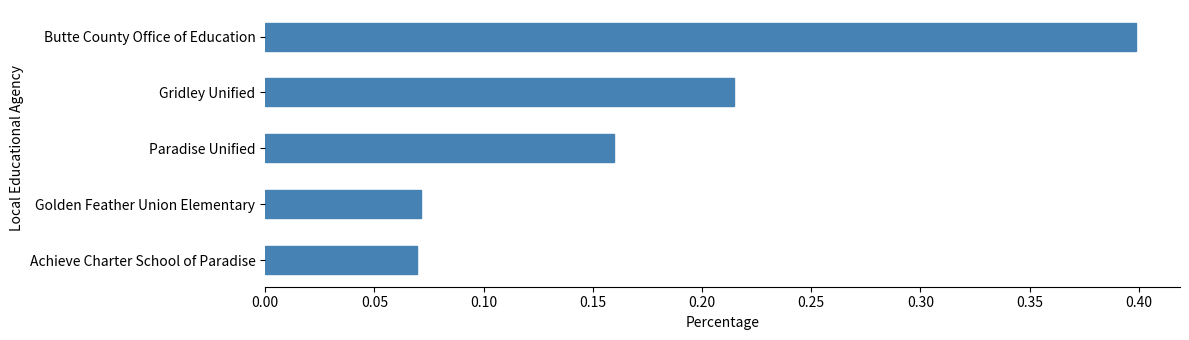

Between Paradise Unified and Gridley Unified, which is larger?

Gridley Unified